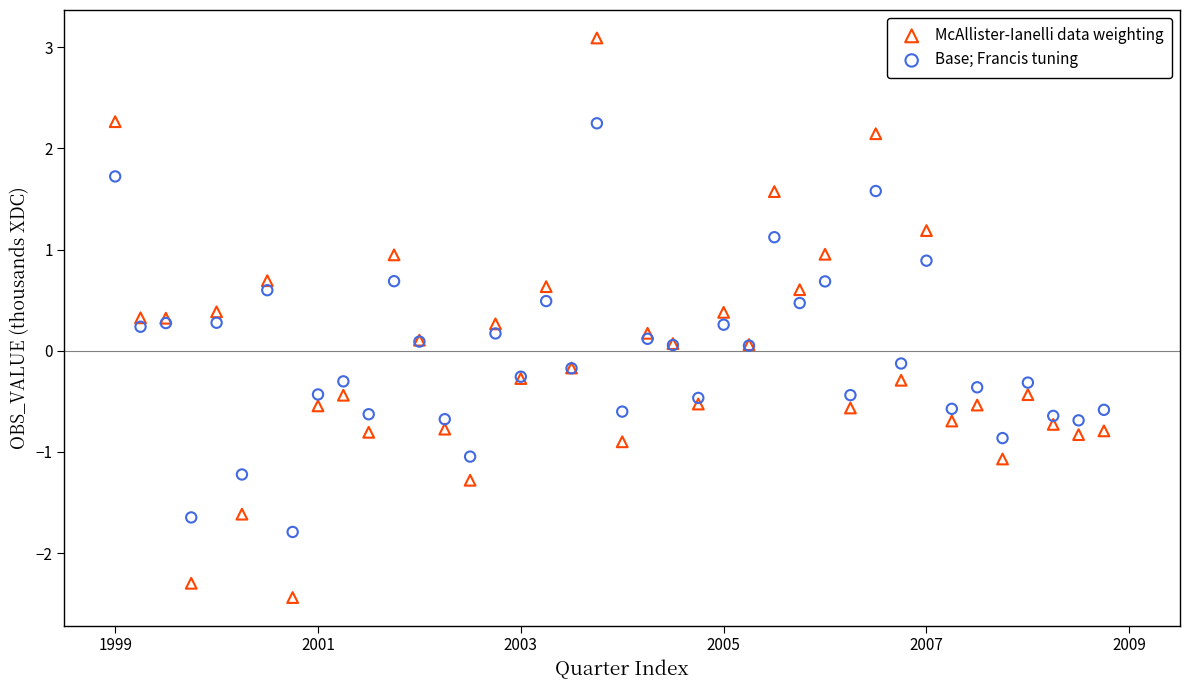

Which series has the largest Y range (max minus min)?

McAllister-Ianelli data weighting